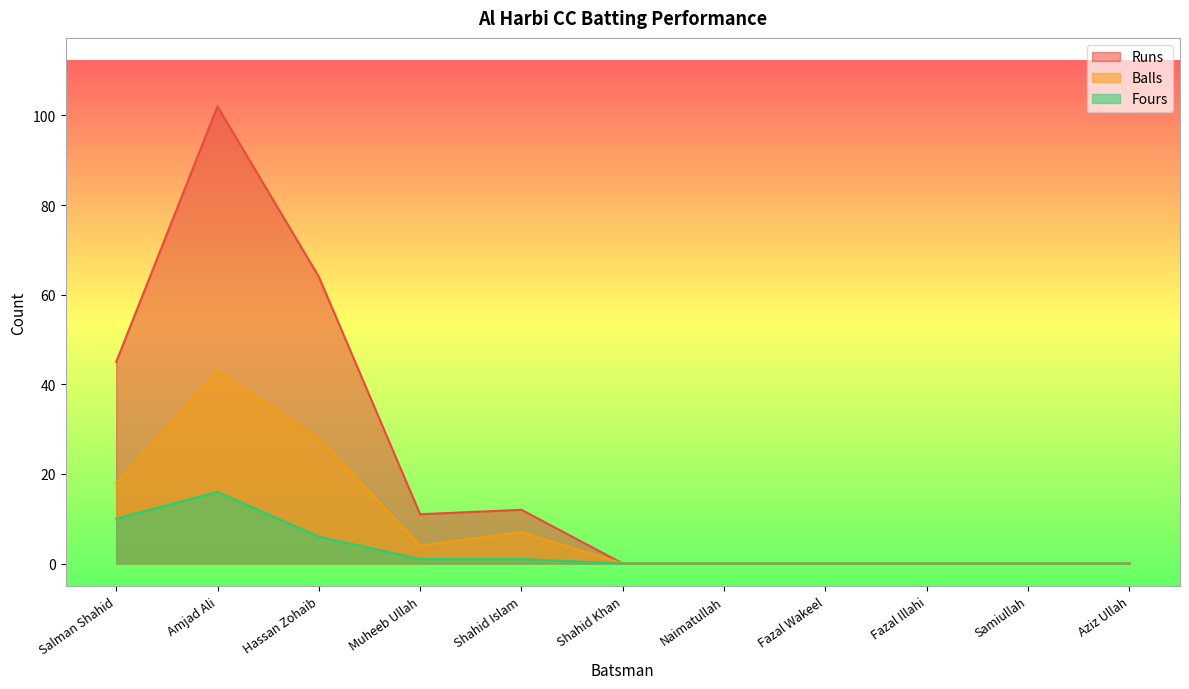

In Fours, how many points are higher than both neighbors (excluding endpoints)?

1